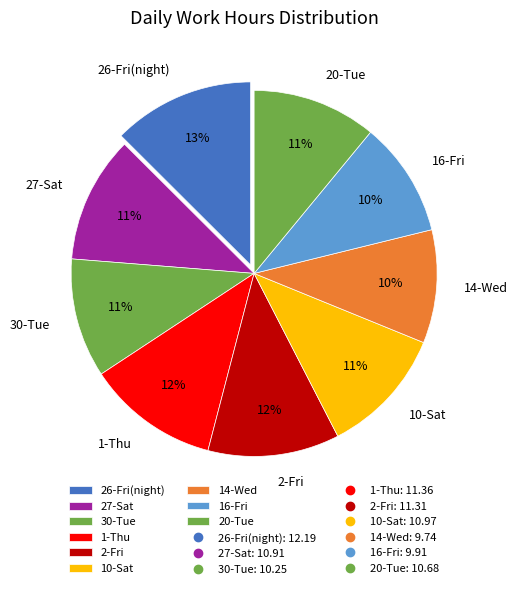

To the nearest percent, what percentage of the pie is 2-Fri?

12%